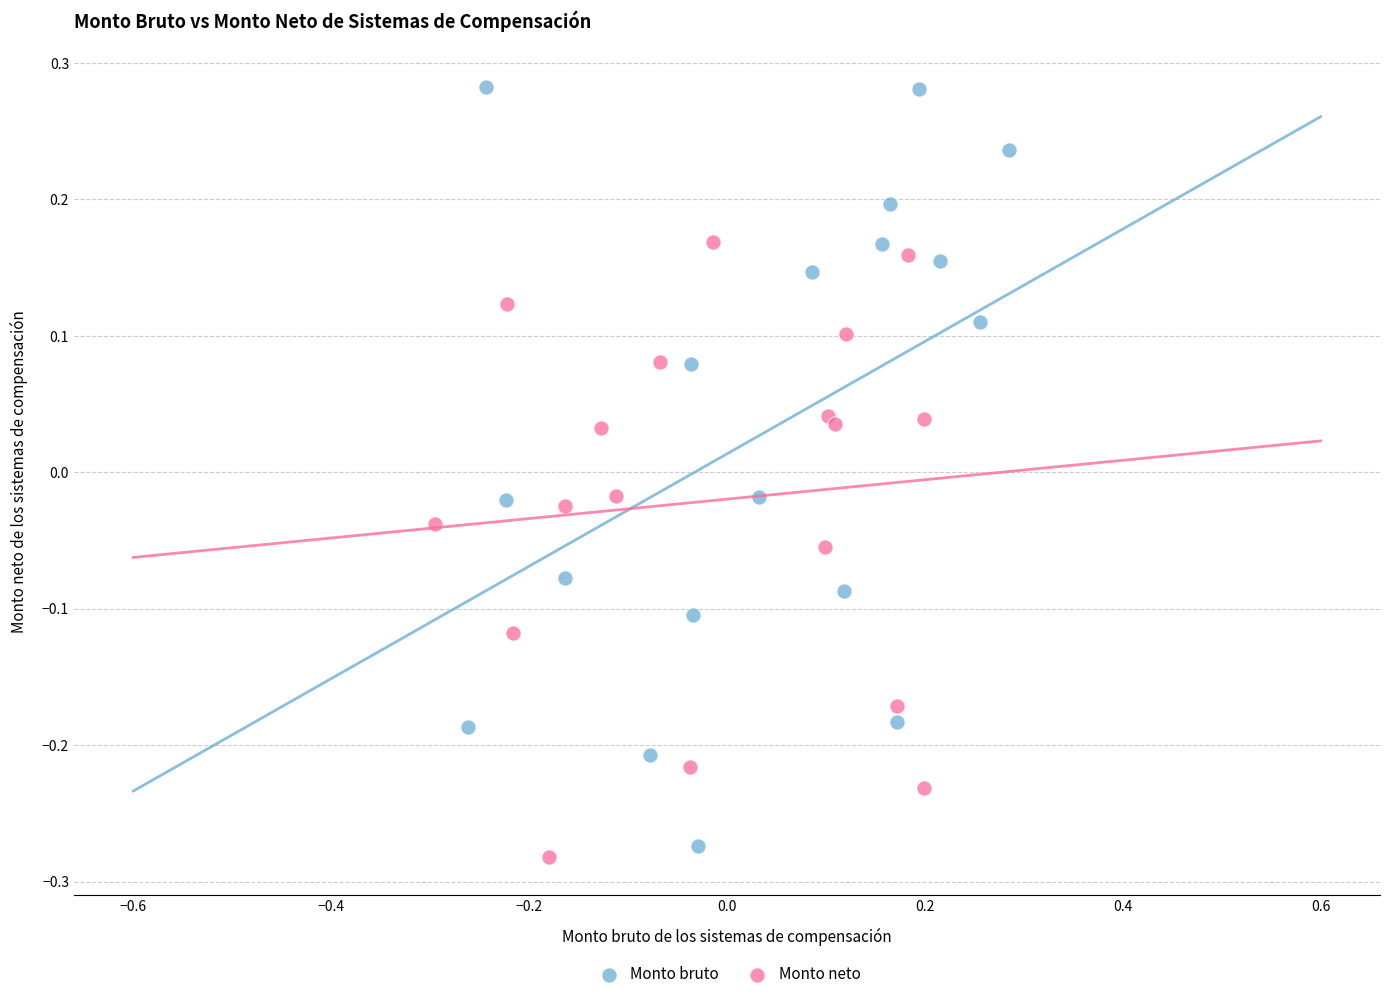

Which series has the widest spread of Y values?

Monto bruto